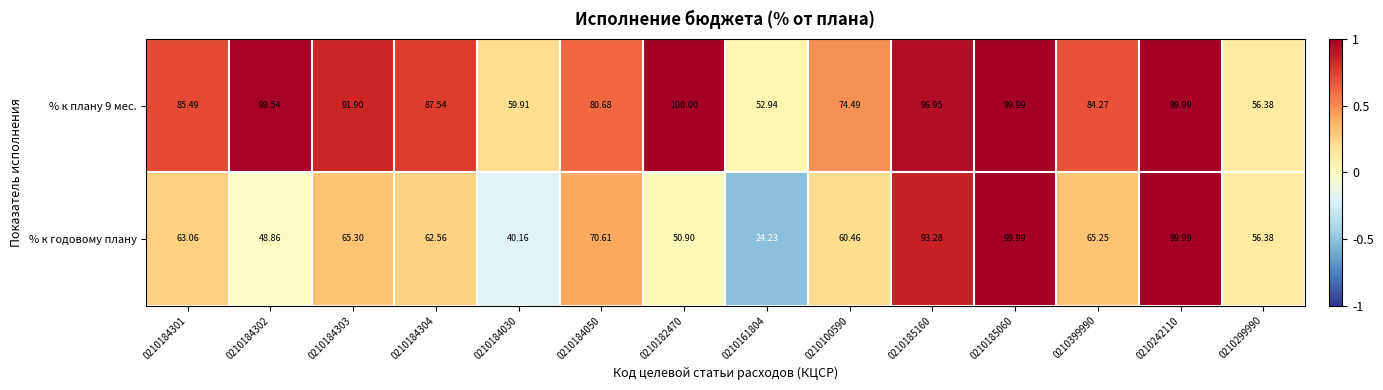

Between 0210184303 and 0210161804, which series saw the biggest shift?

% к годовому плану